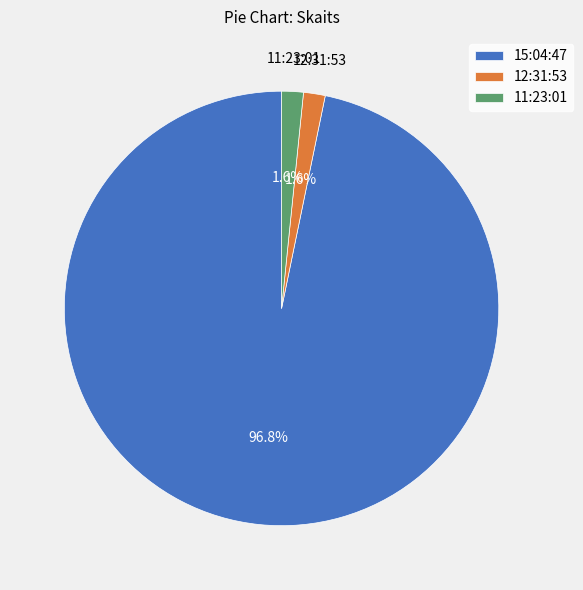

Count the number of slices in the pie.

3